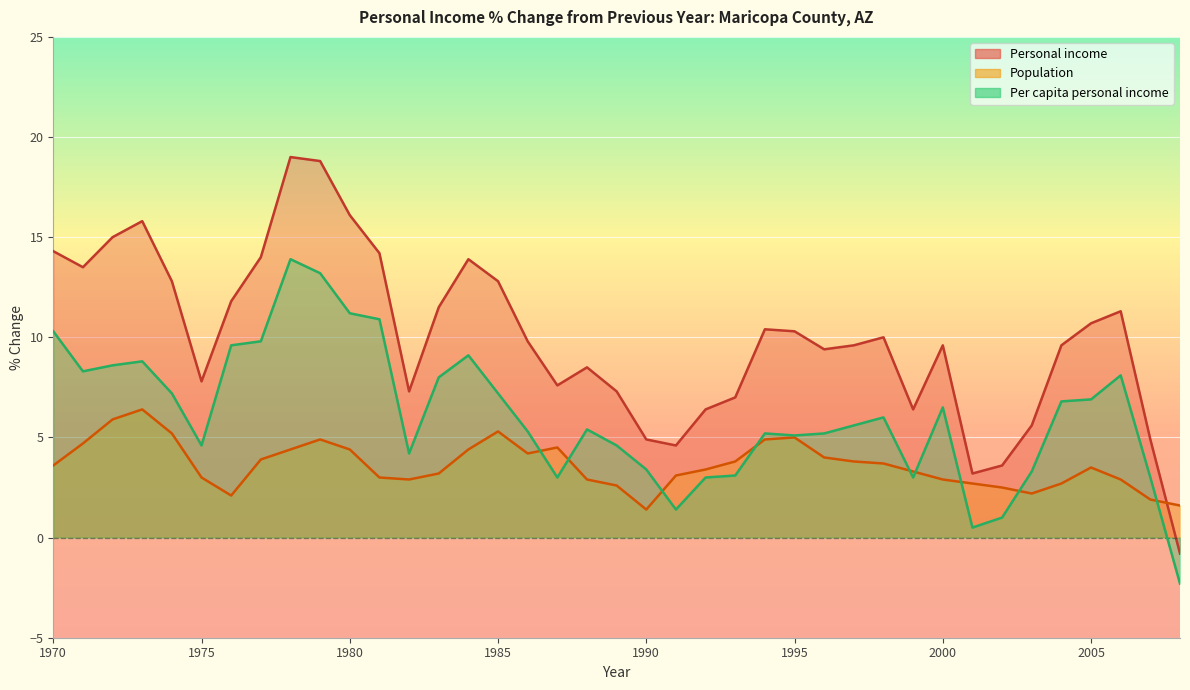

The value of Per capita personal income at 1997 is 9.2. True or false?

False